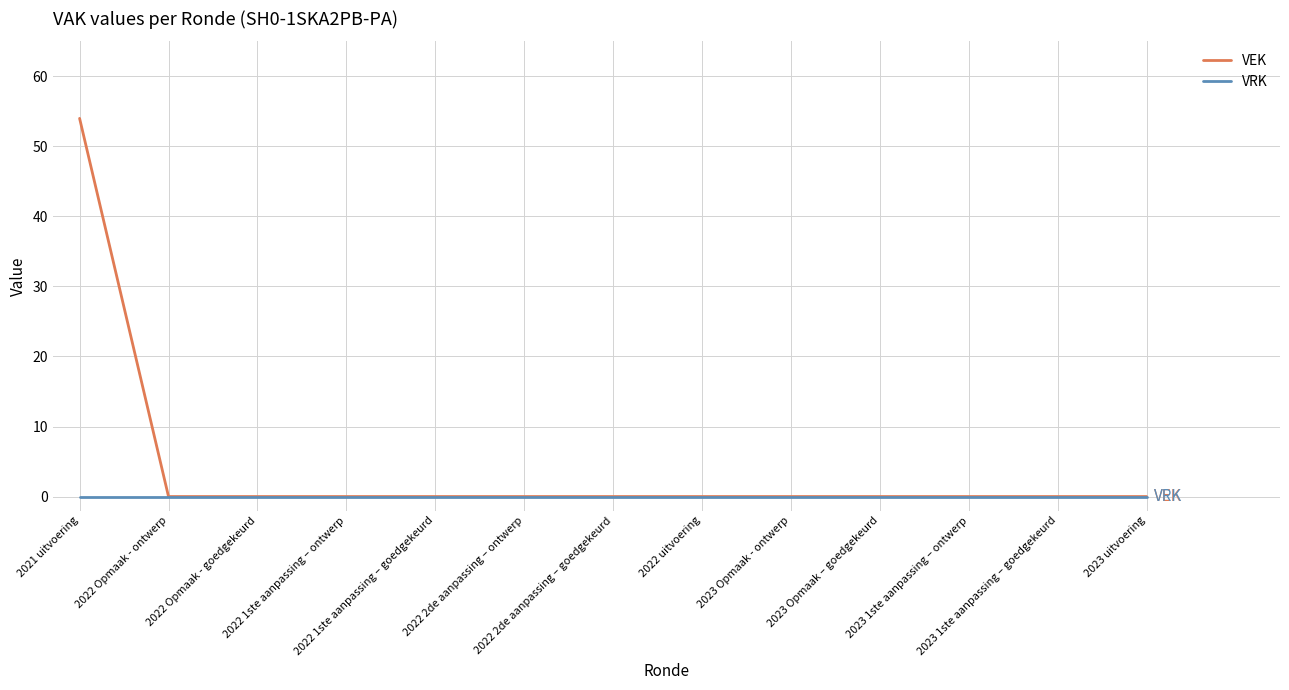

Which series has the largest total across all categories?

VEK